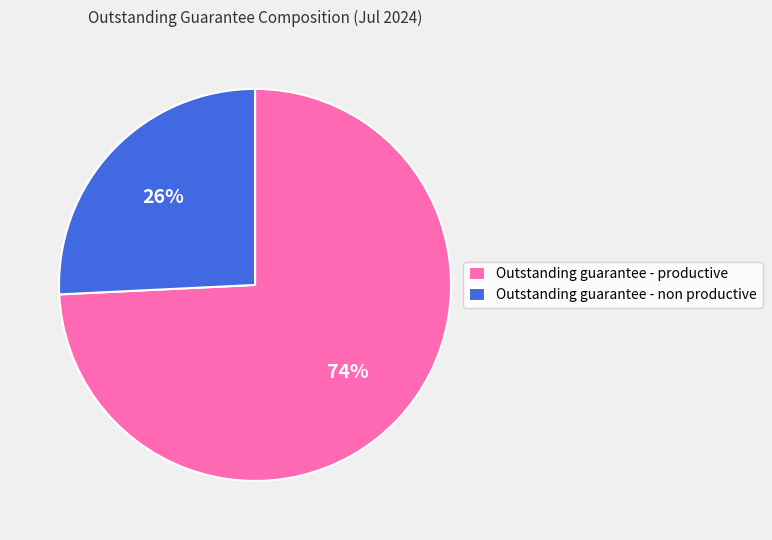

Rank the categories by value from highest to lowest.

Outstanding guarantee - productive, Outstanding guarantee - non productive